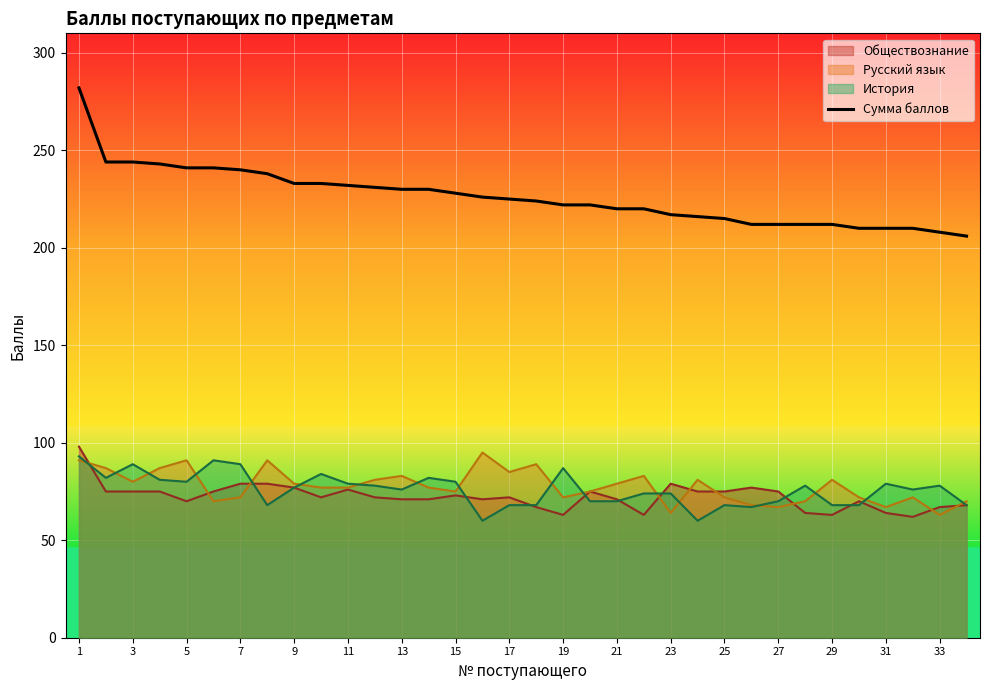

Which label corresponds to the largest value in the chart?

1